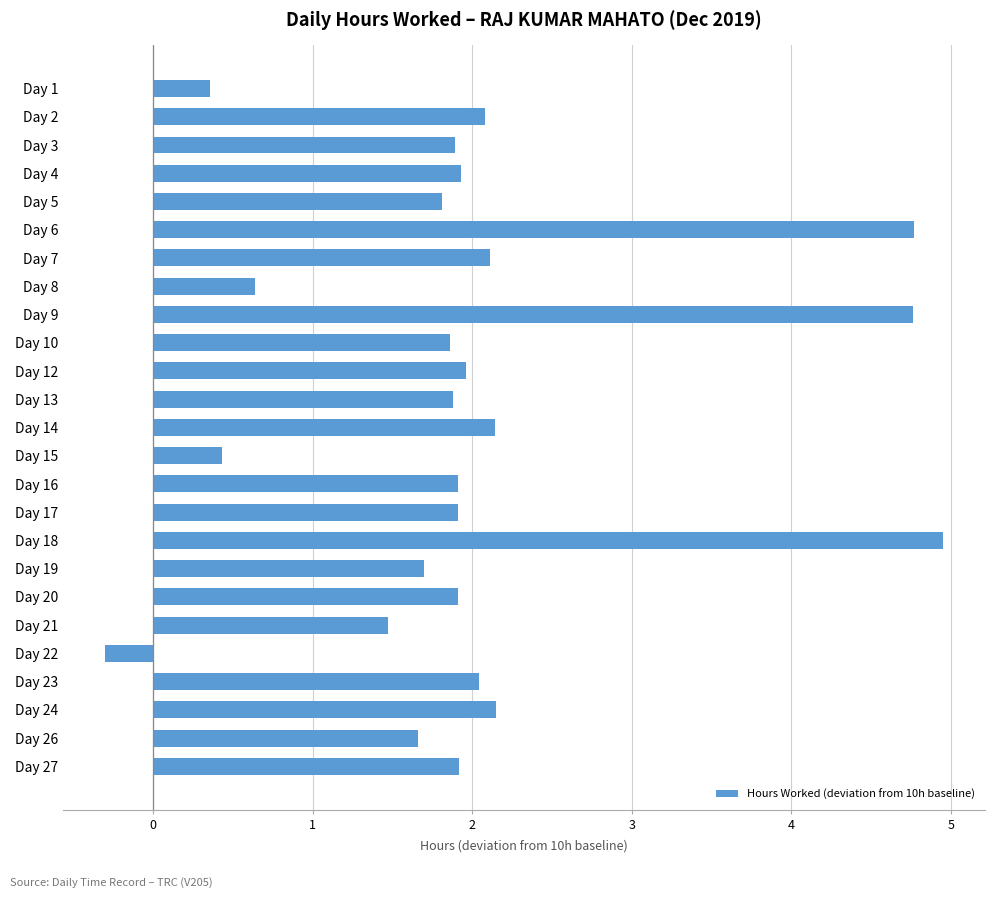

What is the average value?

2.0